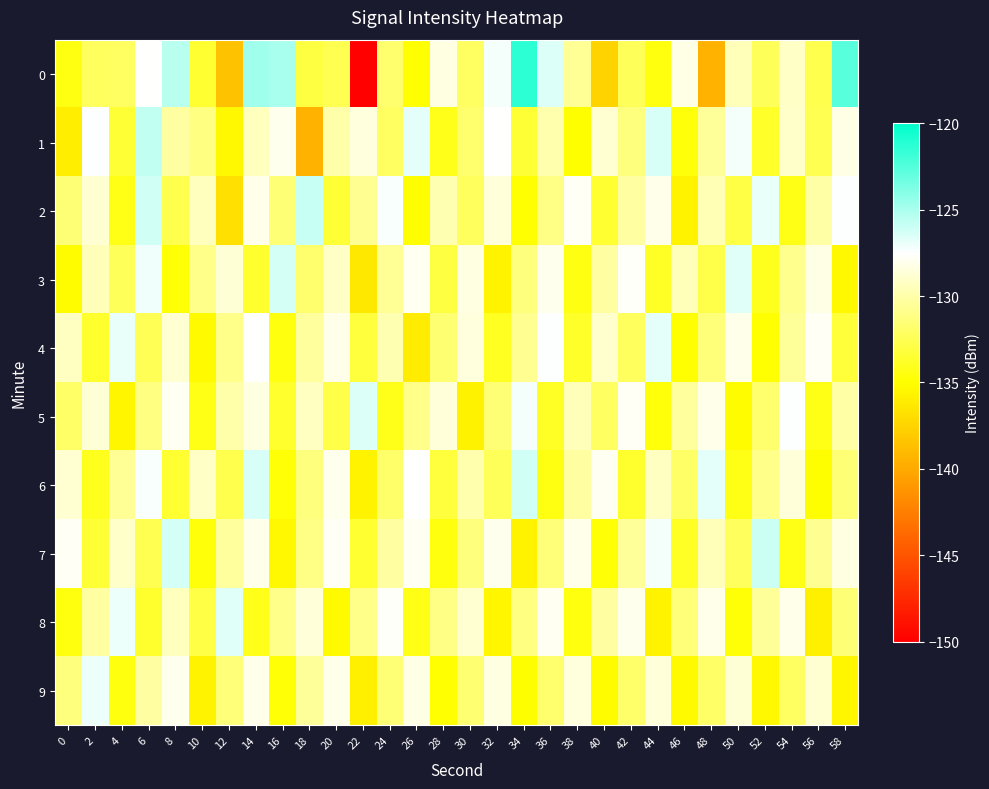

Rank the series by their maximum value, from highest to lowest.

0, 1, 2, 7, 6, 3, 5, 8, 4, 9